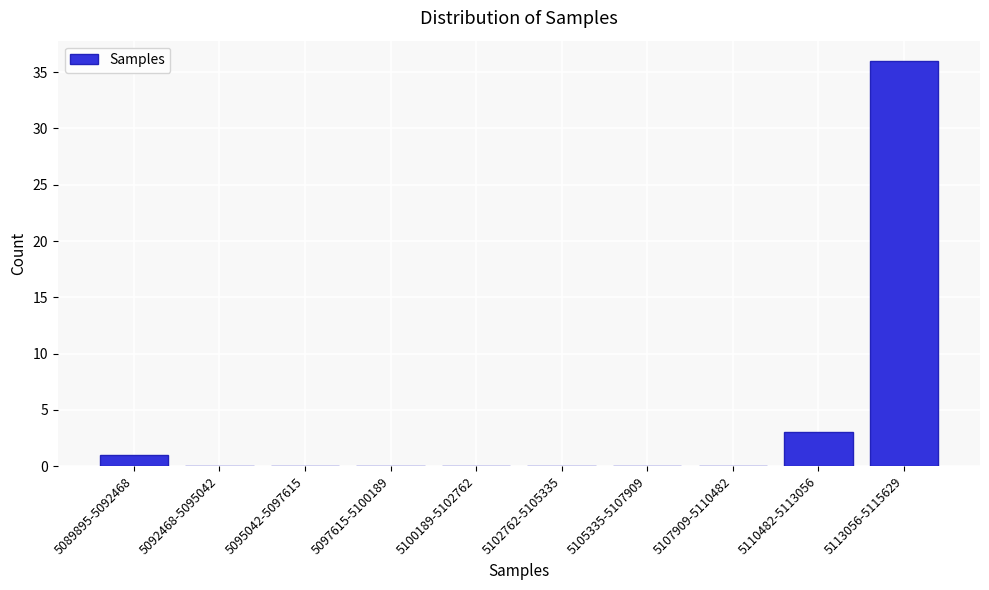

Reading left to right, extract all data points from this chart.

5089895-5092468=1	5092468-5095042=0	5095042-5097615=0	5097615-5100189=0	5100189-5102762=0	5102762-5105335=0	5105335-5107909=0	5107909-5110482=0	5110482-5113056=3	5113056-5115629=36